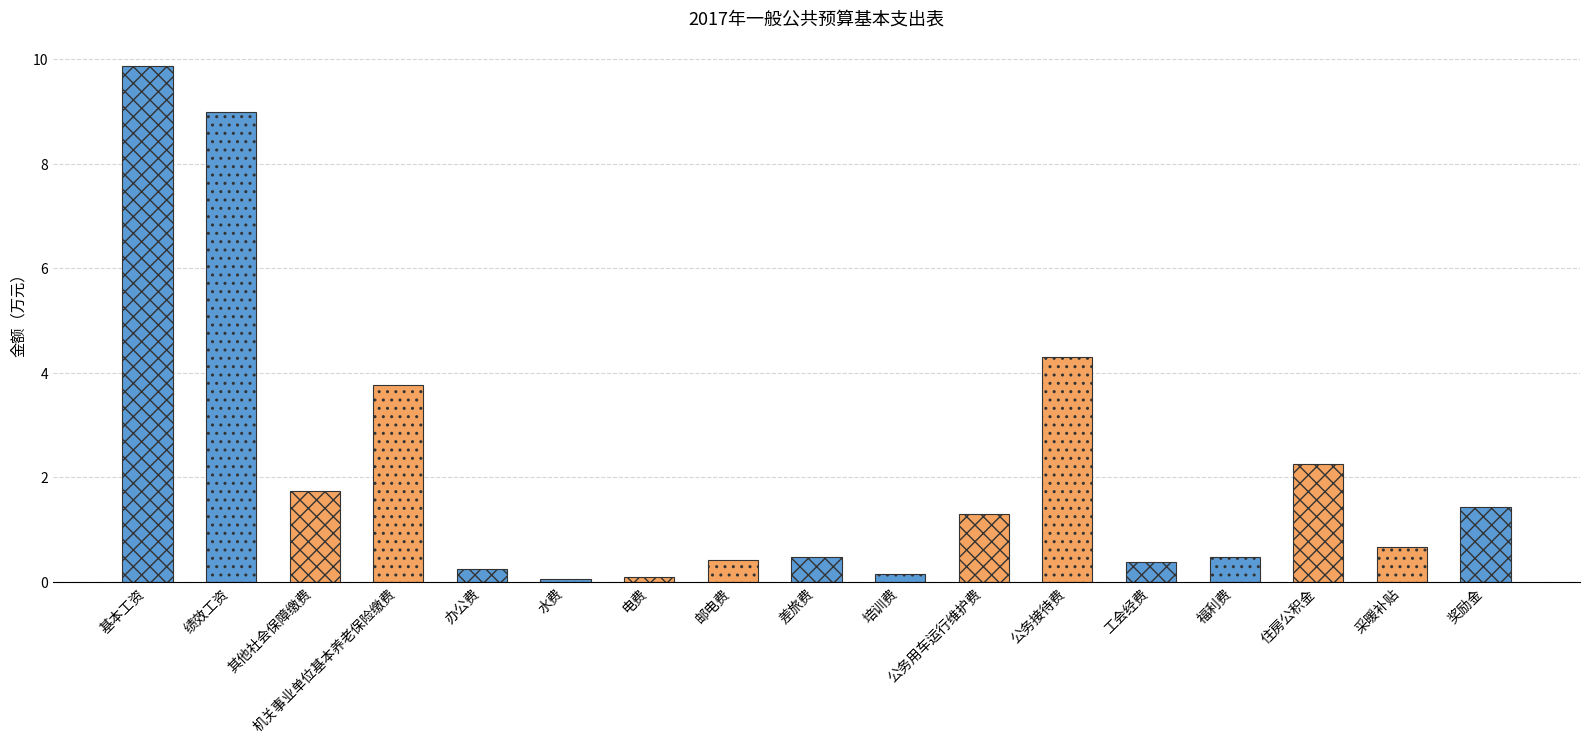

The value at 工会经费 is 0.7. True or false?

False